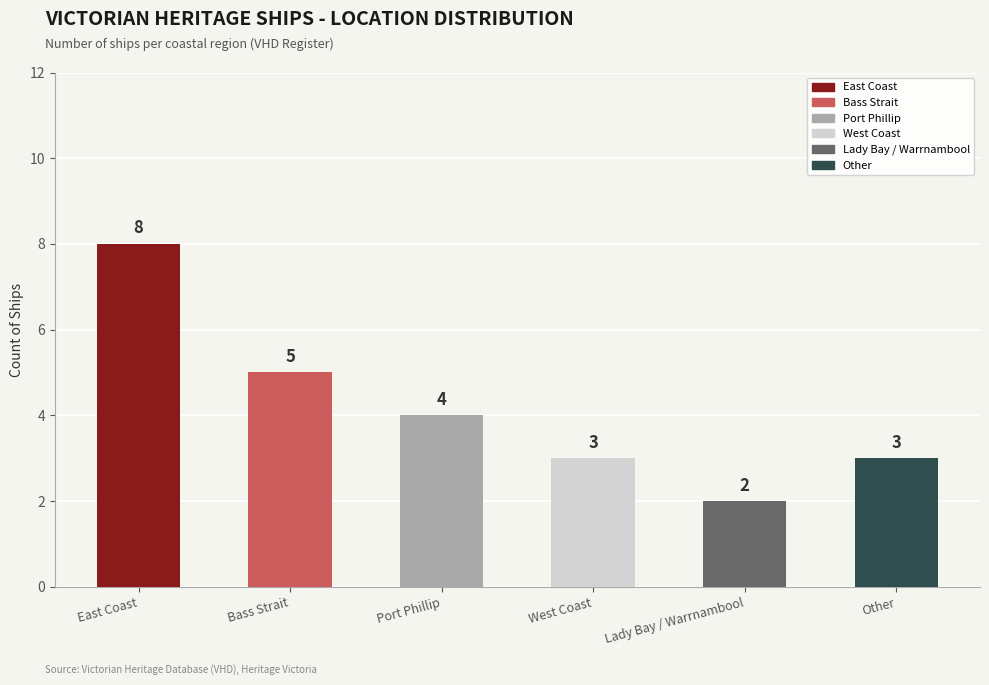

The value at Port Phillip is 4. True or false?

True